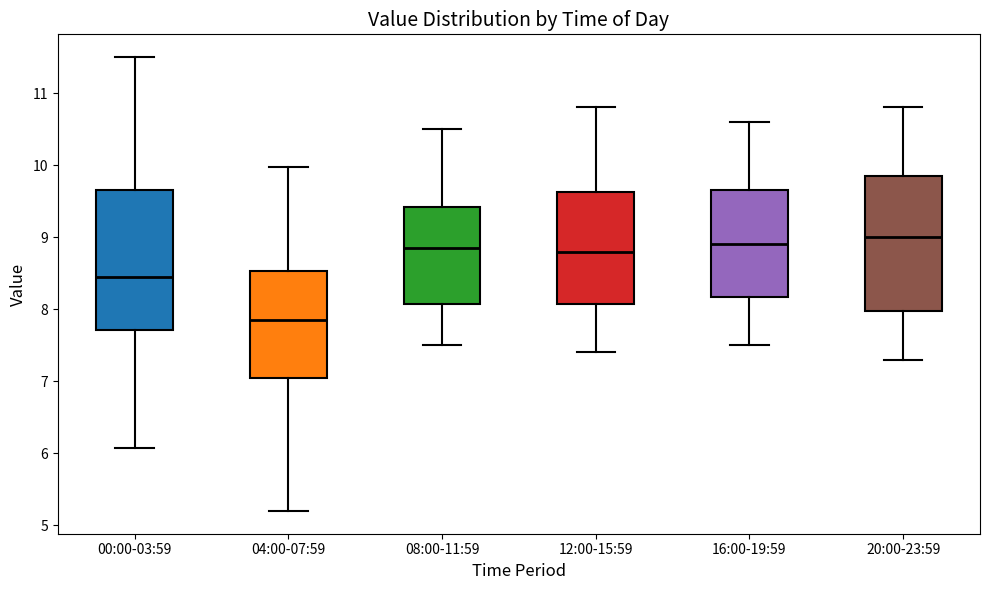

Where does the lower whisker of the box for 04:00-07:59 end on the y-axis? The values are not printed on the chart, so give them approximately, as read against the axis.

5.2